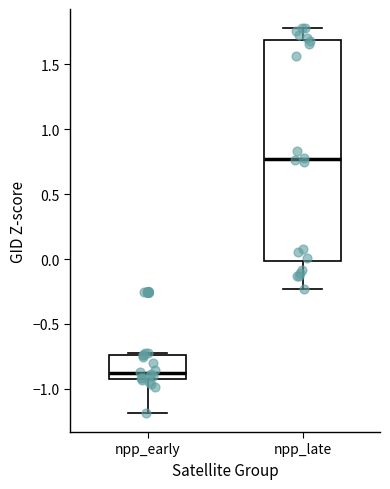

Where does the median line of the box for npp_late sit on the y-axis? The values are not printed on the chart, so give them approximately, as read against the axis.

0.75